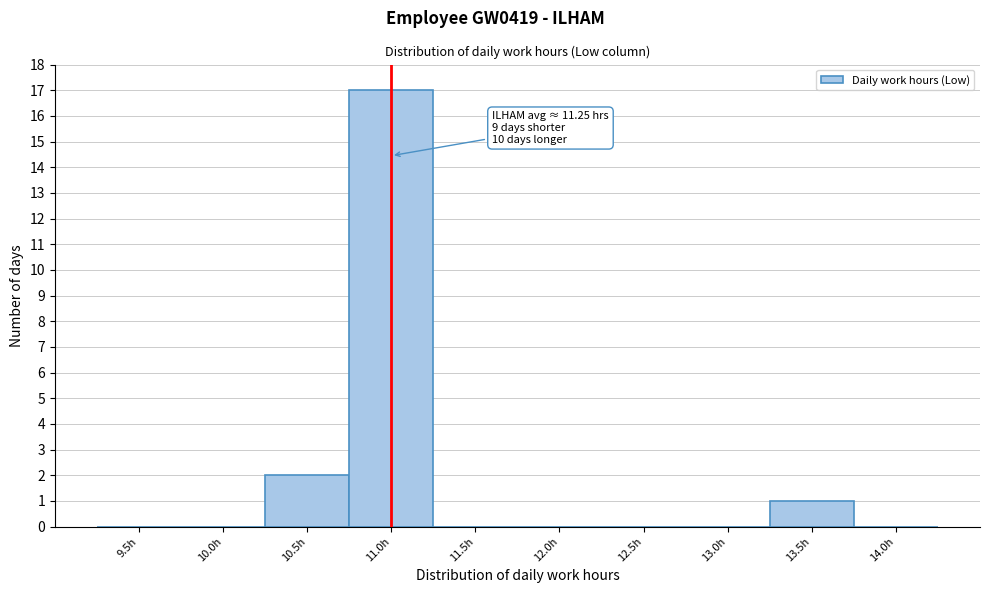

Reading left to right, list all the values displayed in this chart.

9.5h=0	10.0h=0	10.5h=2	11.0h=17	11.5h=0	12.0h=0	12.5h=0	13.0h=0	13.5h=1	14.0h=0